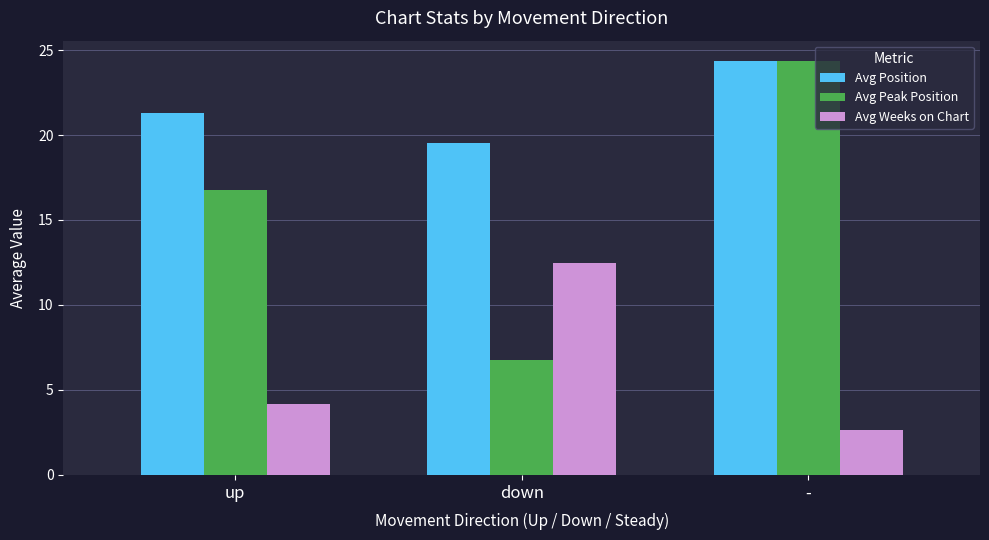

List the series in order of their overall mean, highest first.

Avg Position, Avg Peak Position, Avg Weeks on Chart